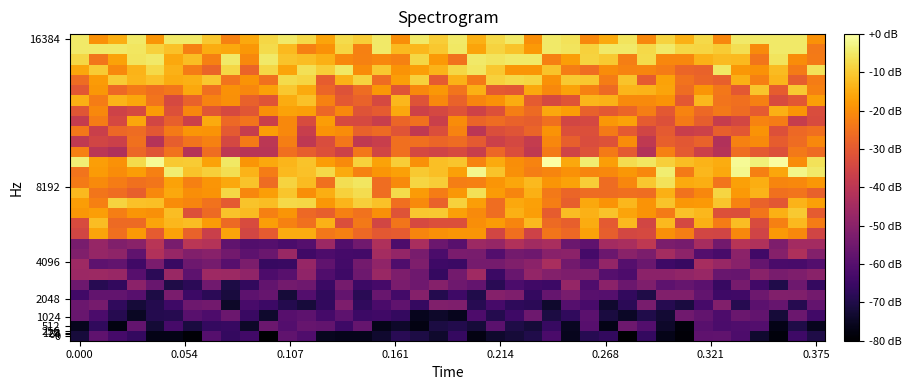

How many series are shown in this chart?

30